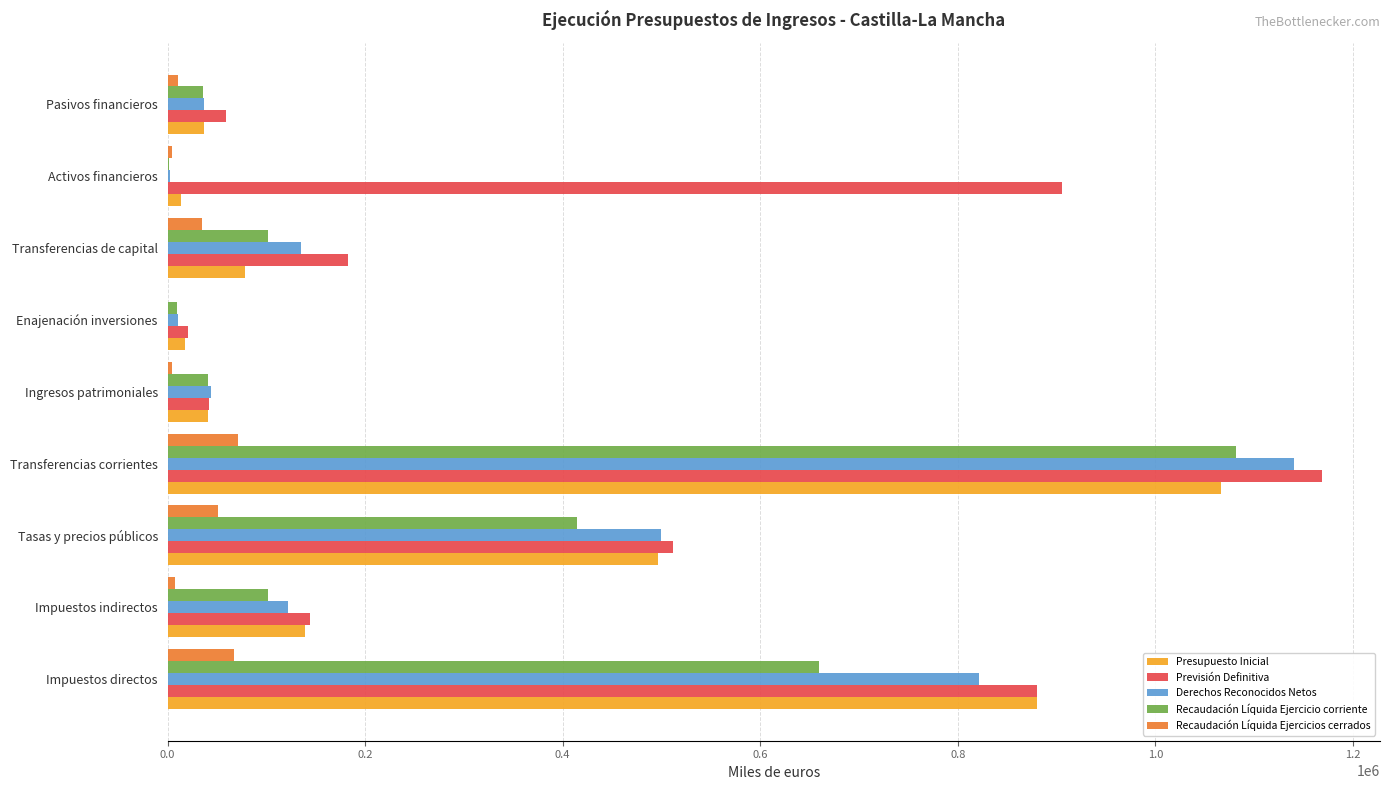

Which series changed the most between Impuestos indirectos and Transferencias corrientes?

Previsión Definitiva